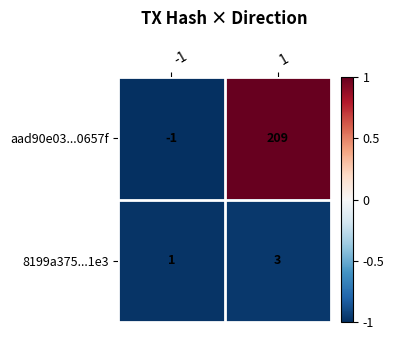

What is the greatest value displayed?

209